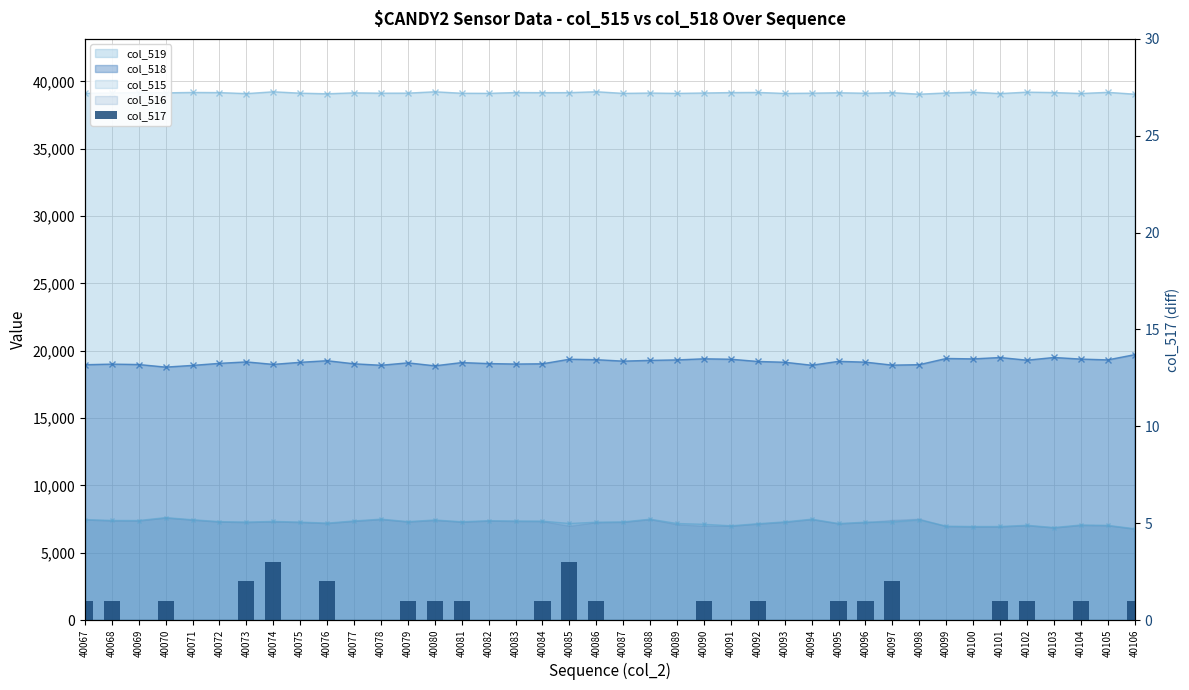

At which category does the chart reach its minimum across all series?

40069